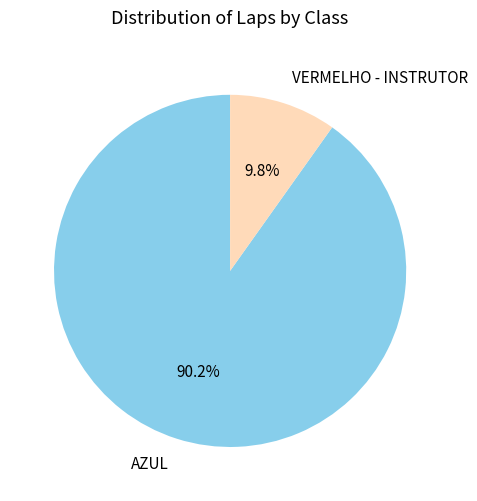

What is the total percentage of AZUL and VERMELHO - INSTRUTOR?

100.0%